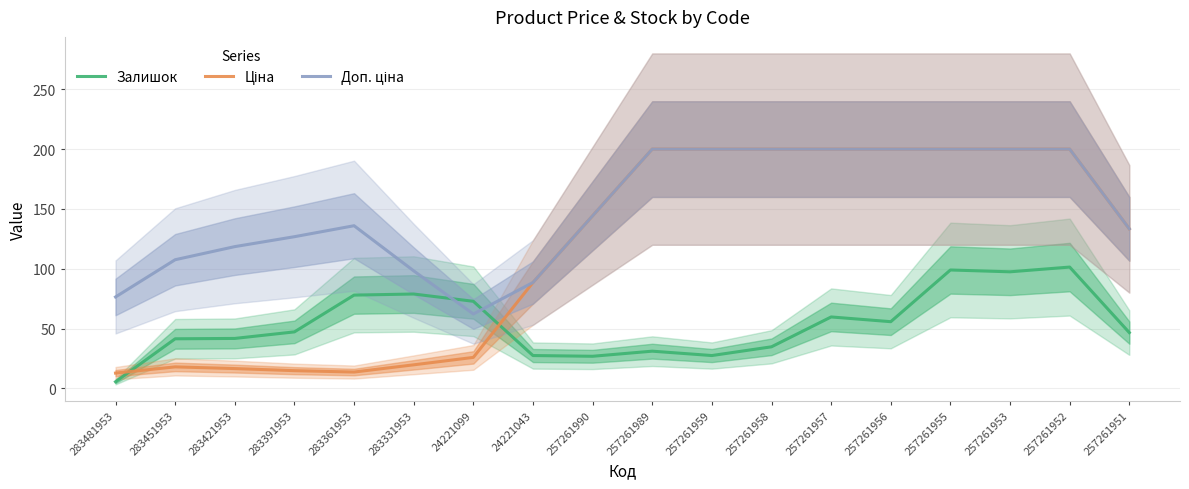

What are all the series names shown in the legend?

Залишок, Ціна, Доп. ціна